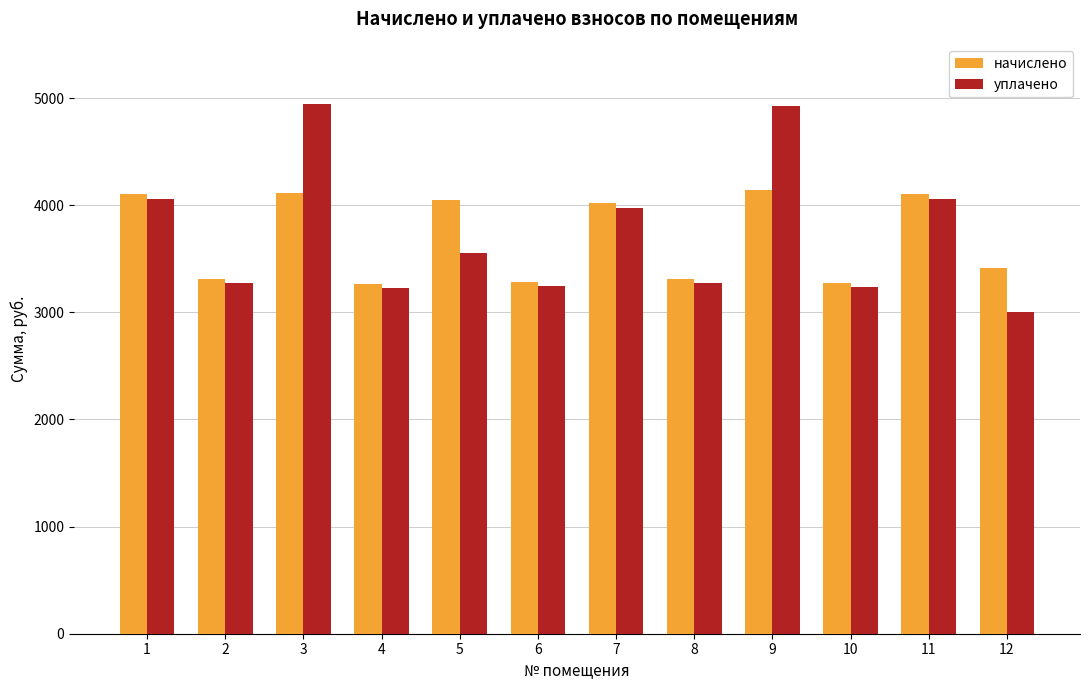

List the series in order of their peak value, lowest first.

начислено, уплачено